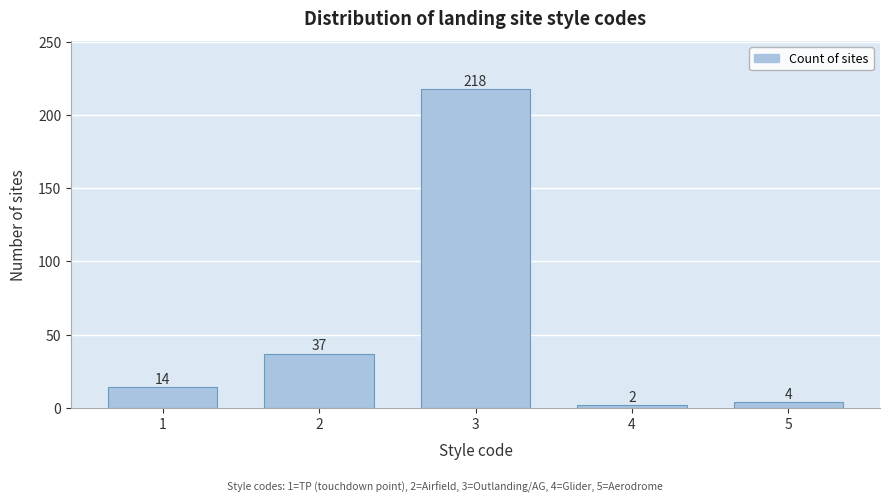

Reading left to right, what are all the values shown in this chart?

14	37	218	2	4